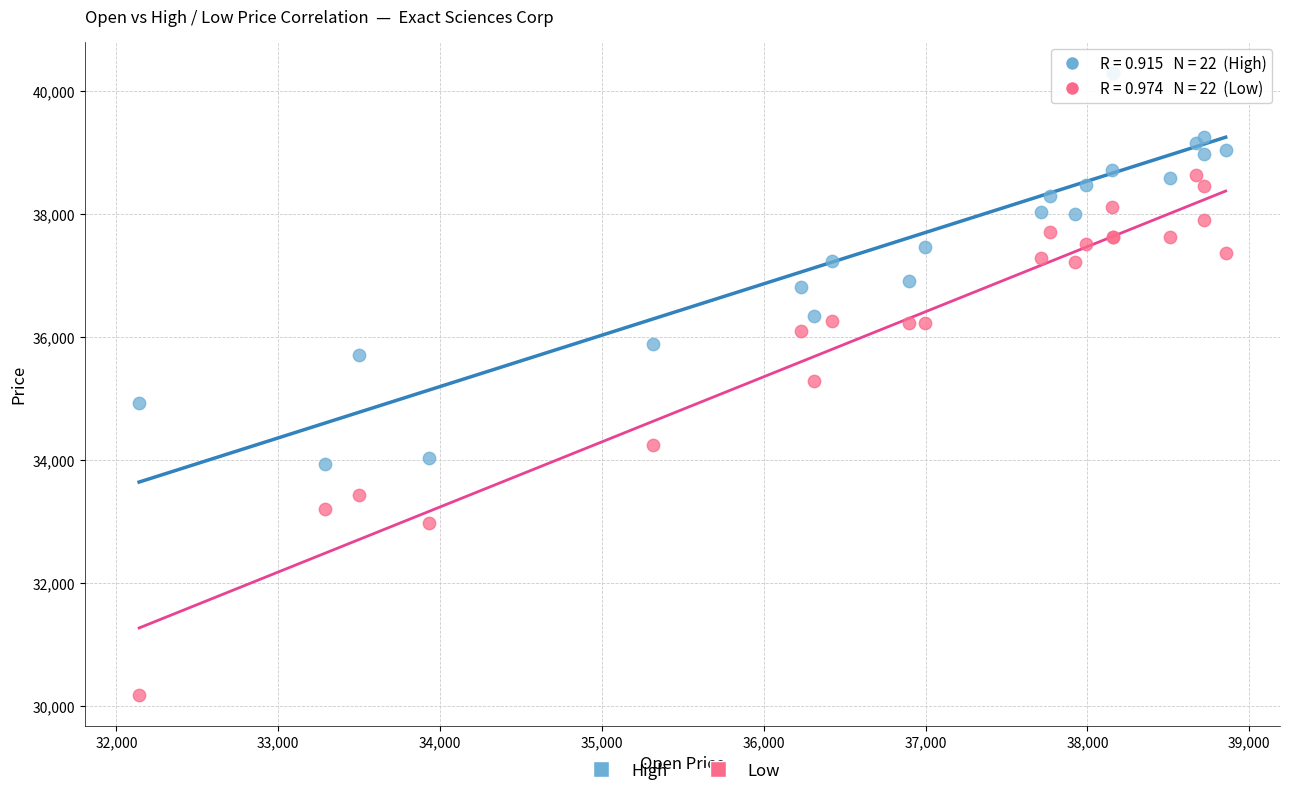

Which series has the widest spread of Y values?

Low